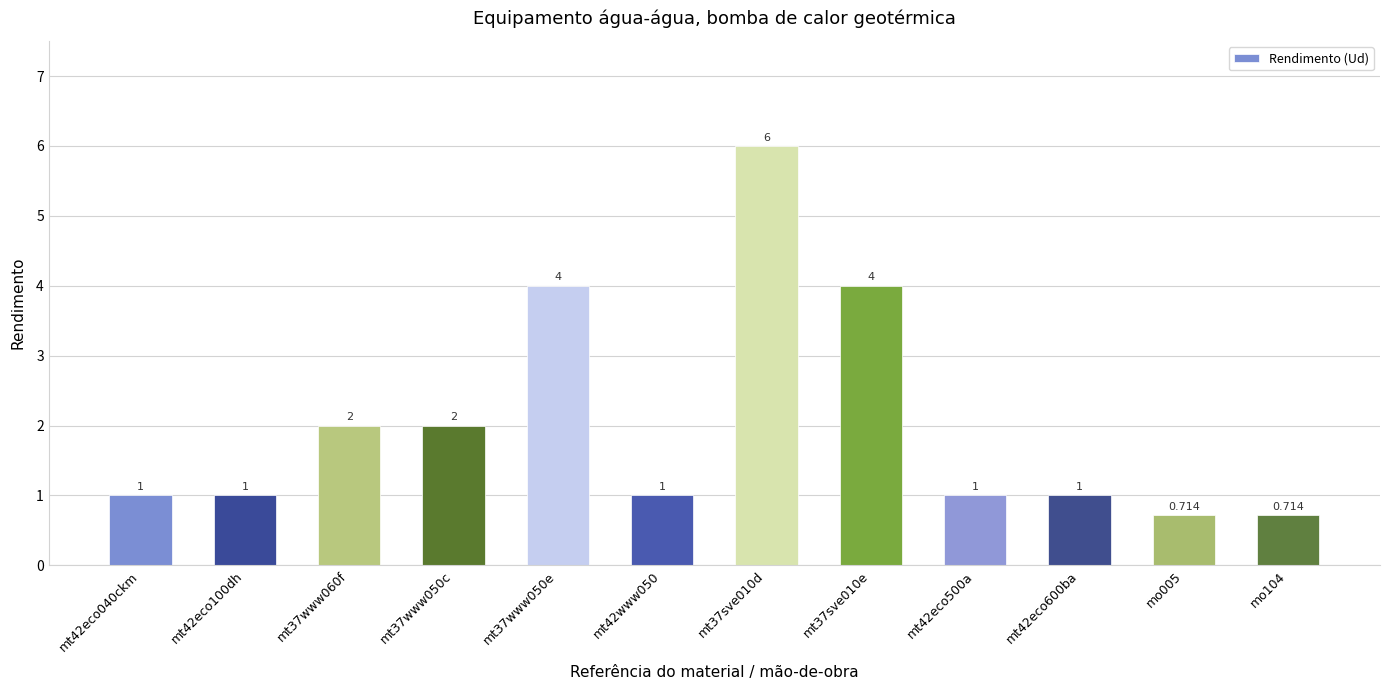

Where does the data first go above 1?

mt37www060f